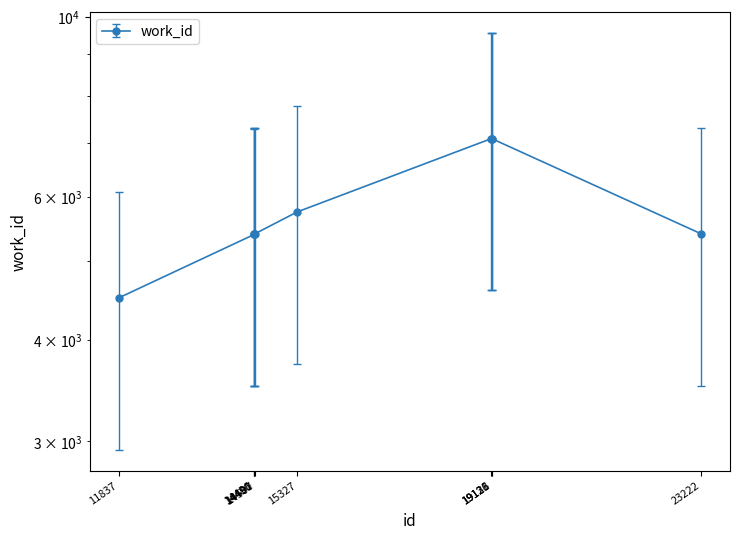

How many series are shown in this chart?

1